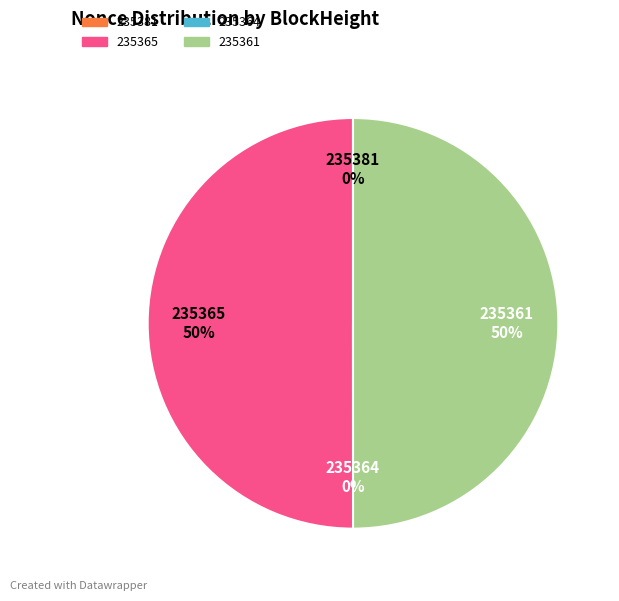

Does 235361 represent more than half of the total?

No